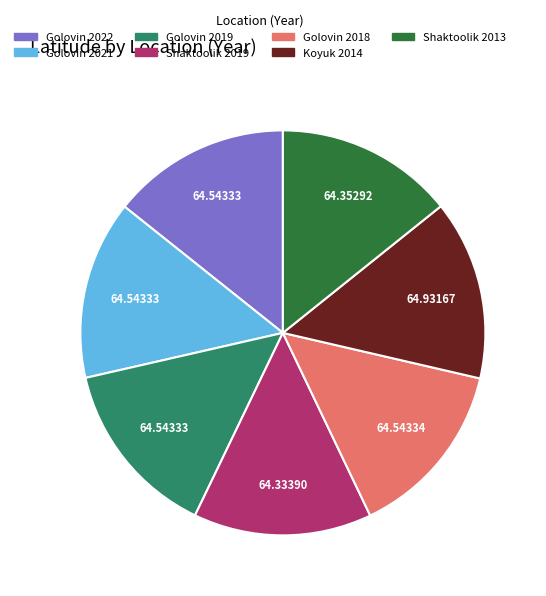

True or false: Golovin 2018 accounts for 26% of the total.

False